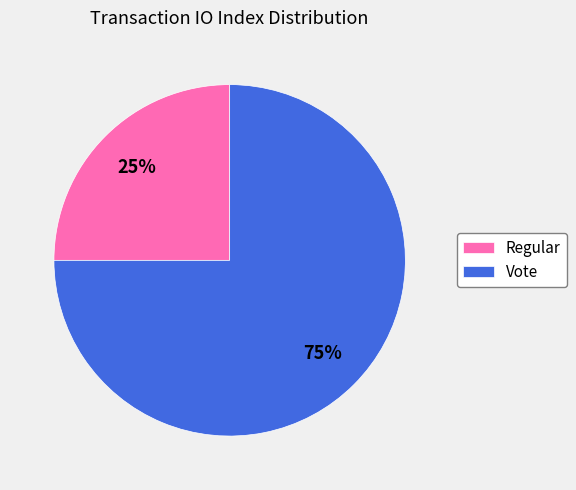

Is Regular the majority of the pie?

No